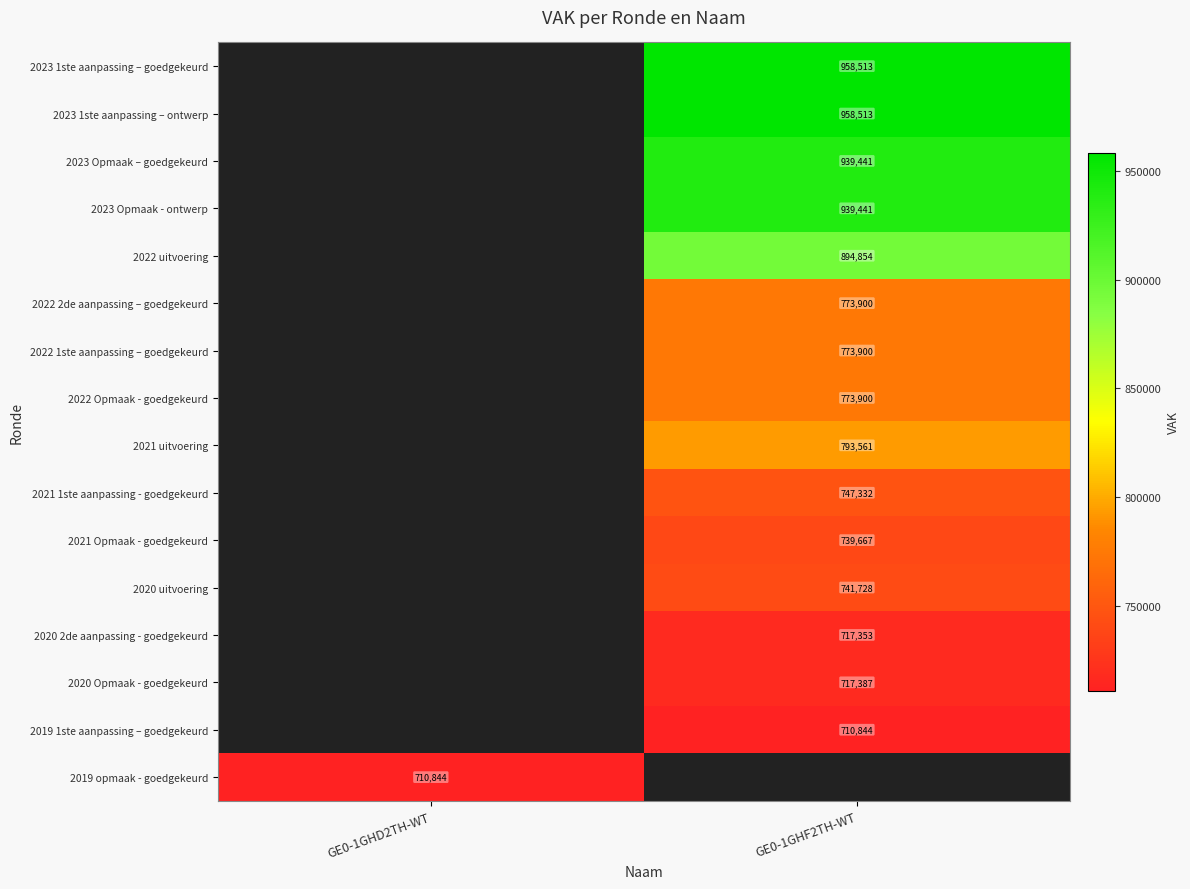

The 2020 Opmaak - goedgekeurd series shows 252636 at GE0-1GHF2TH-WT. True or false?

False